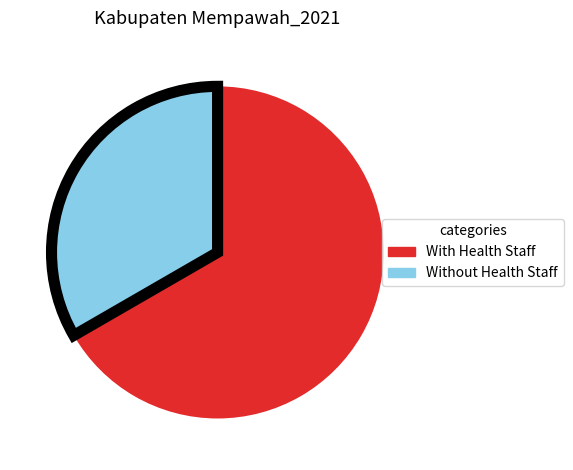

Does any single category account for the majority?

Yes